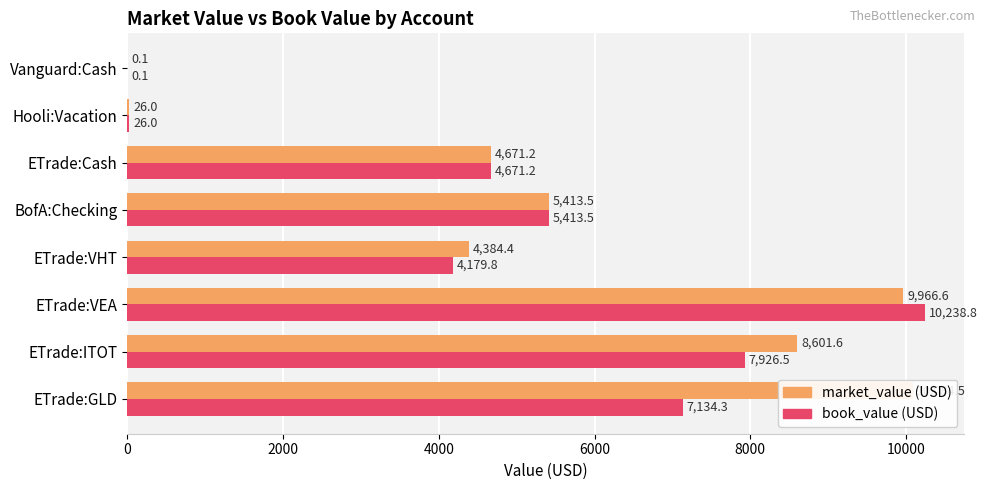

Reading left to right, transcribe all the data shown in this chart.

market_value (USD): 10084.5	8601.6	9966.6	4384.4	5413.5	4671.2	26.0	0.1
book_value (USD): 7134.3	7926.5	10238.8	4179.8	5413.5	4671.2	26.0	0.1